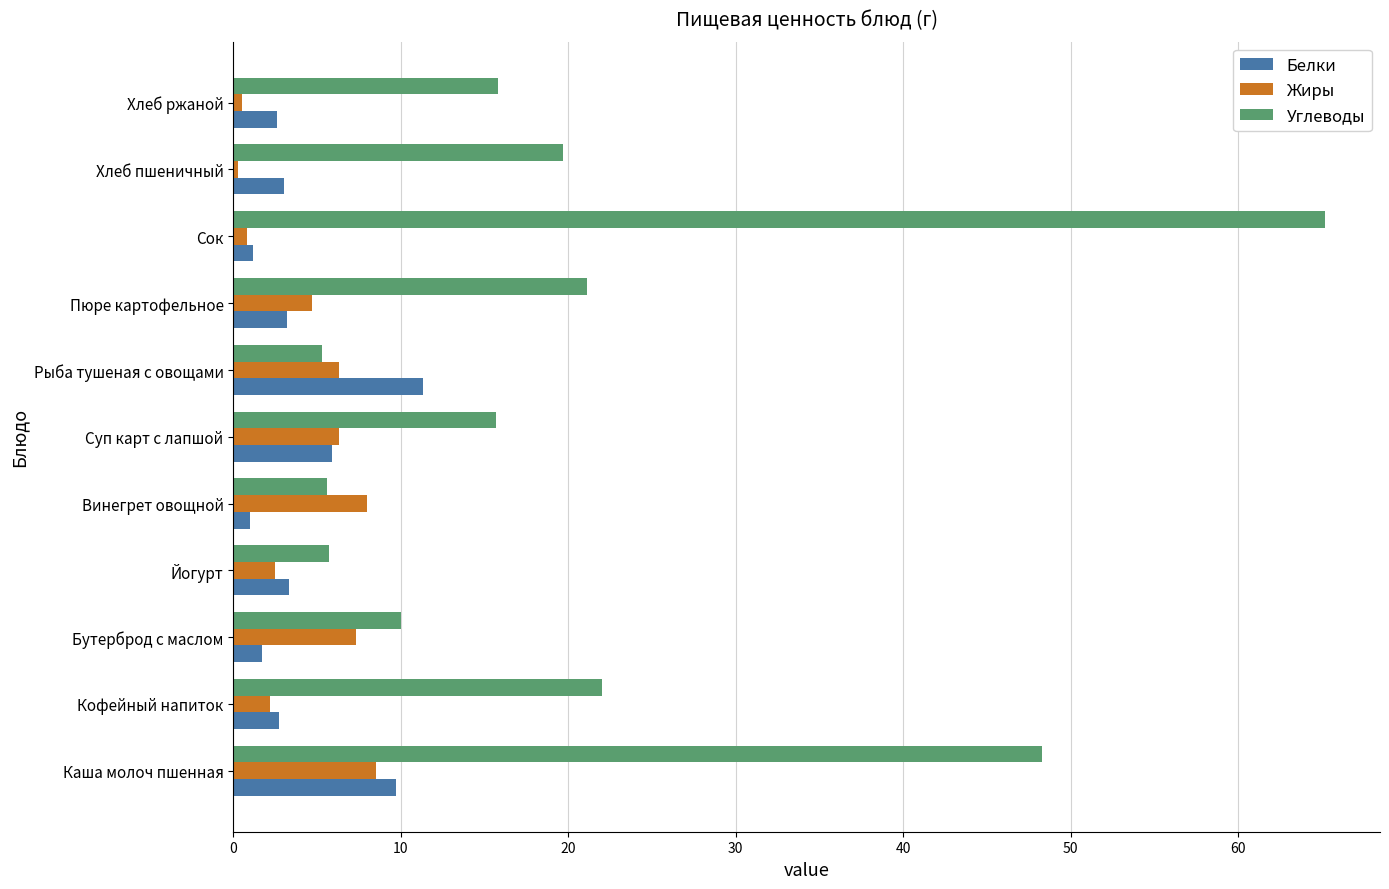

Which series has the largest total across all categories?

Углеводы